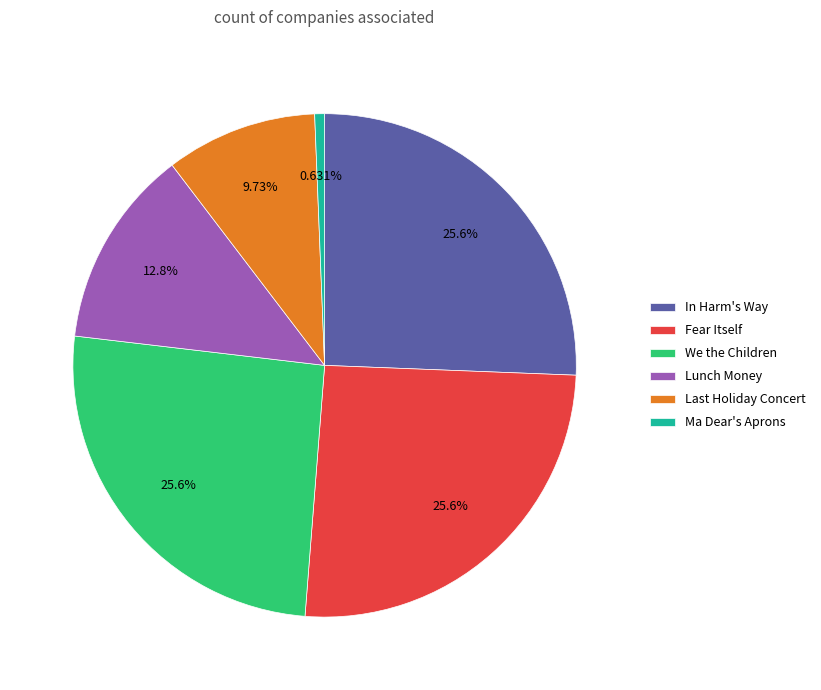

Between Lunch Money and Fear Itself, which is larger?

Fear Itself